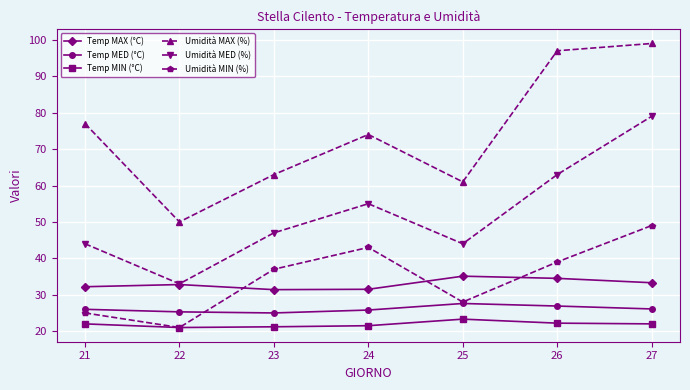

What is the difference between the Temp MIN (°C) values at 24 and 25?

1.8